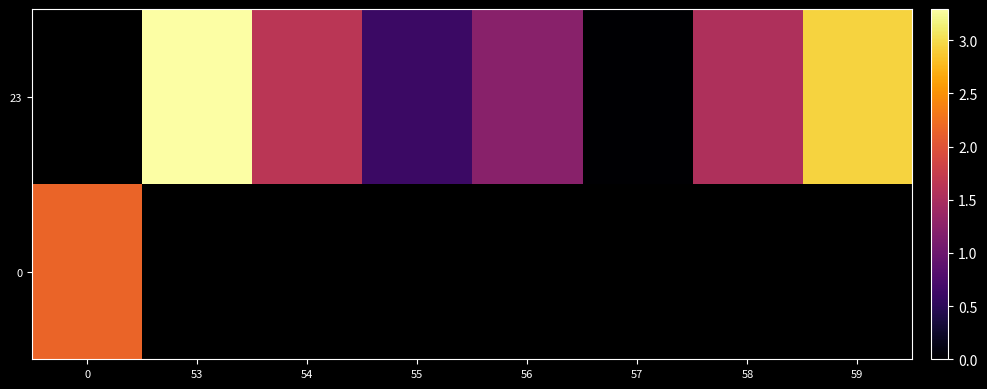

At 56, list the series in order from largest to smallest.

0, 23